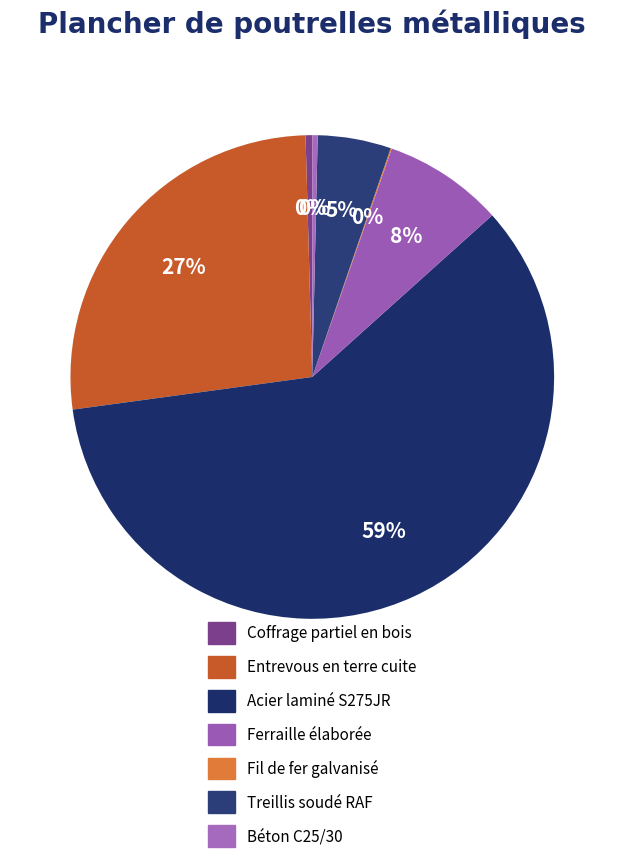

Does Acier laminé S275JR represent more than half of the total?

Yes